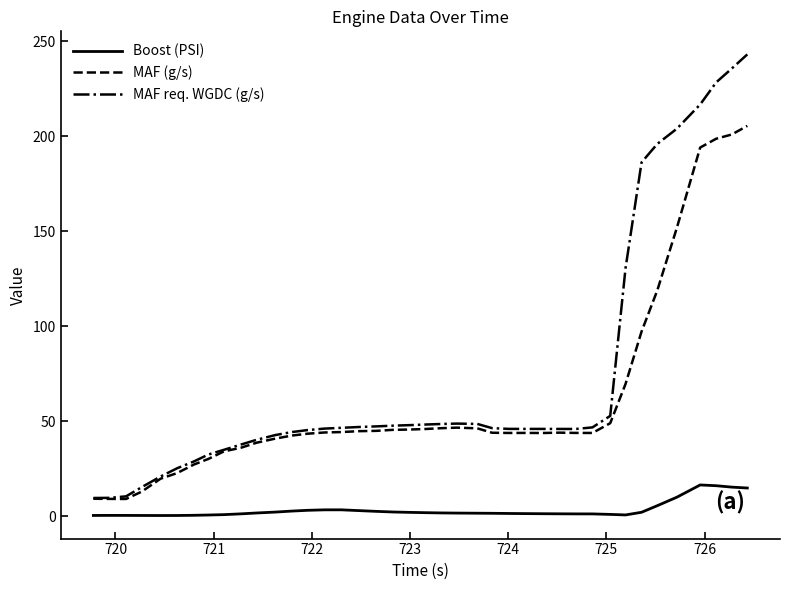

List the series in order of their overall mean, highest first.

MAF req. WGDC (g/s), MAF (g/s), Boost (PSI)